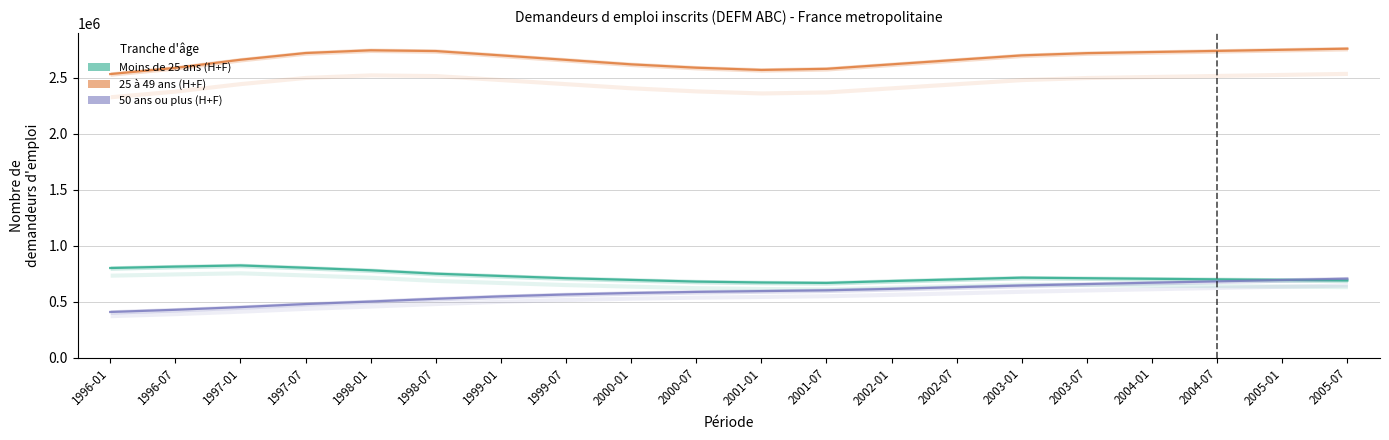

How many values in the 25 à 49 ans (H+F) series are below 2700000?

10